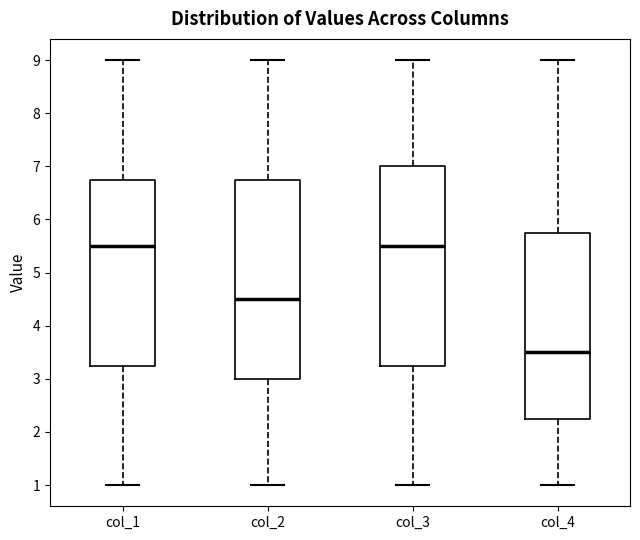

Where does the lower whisker of the box for col_4 end on the y-axis? The values are not printed on the chart, so give them approximately, as read against the axis.

1.0